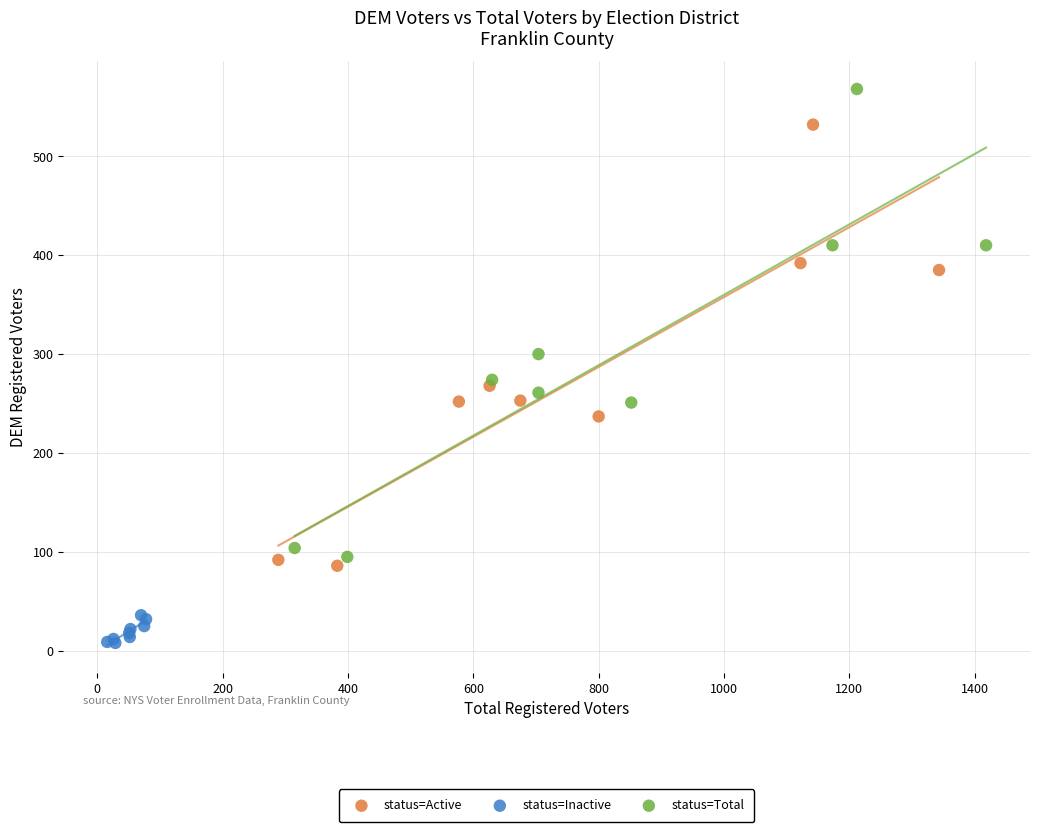

Which series contains the lowest Y value?

status=Inactive